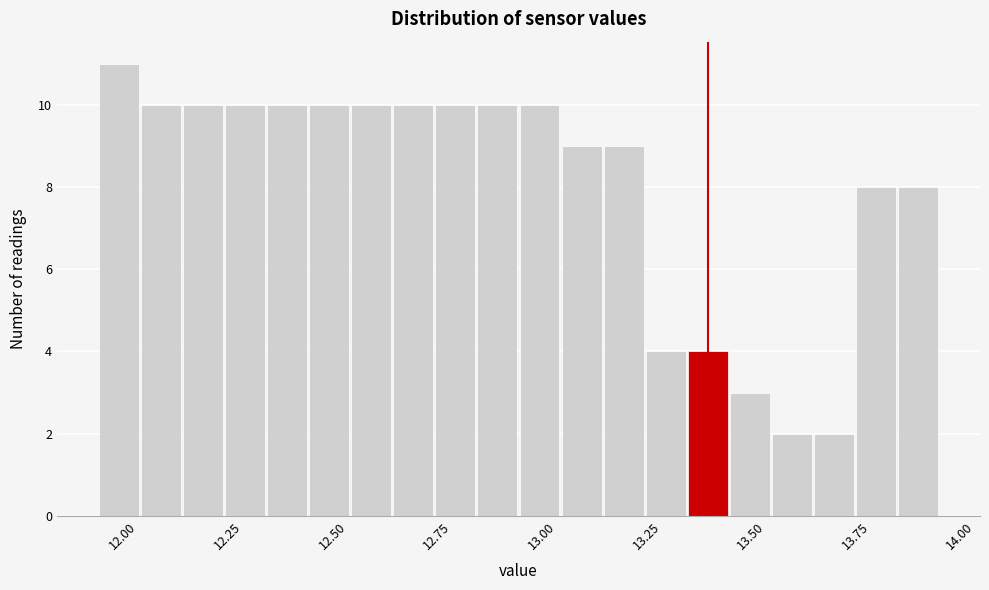

Around what value on the x-axis is the tallest bar? Give the approximate position of its centre, as read against the axis.

12.00